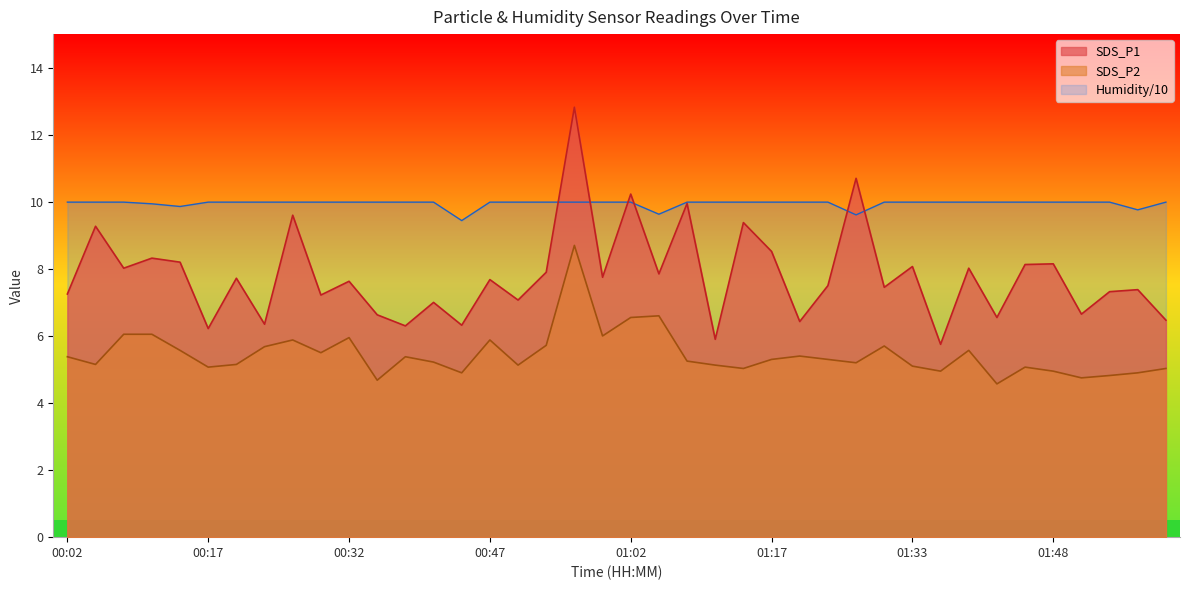

Between 00:32 and 01:08, which series saw the biggest shift?

SDS_P1